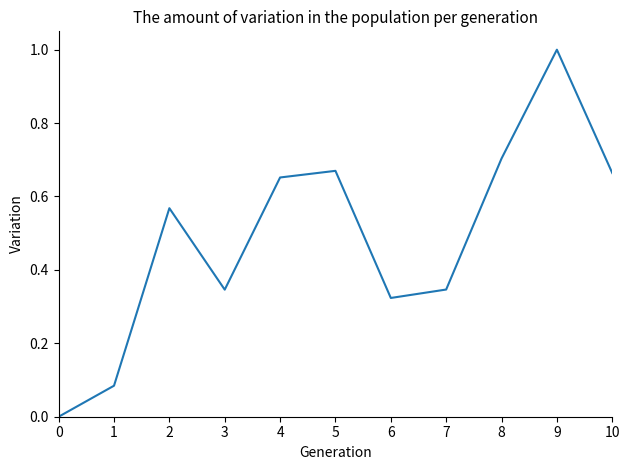

Which label corresponds to the largest value in the chart?

9